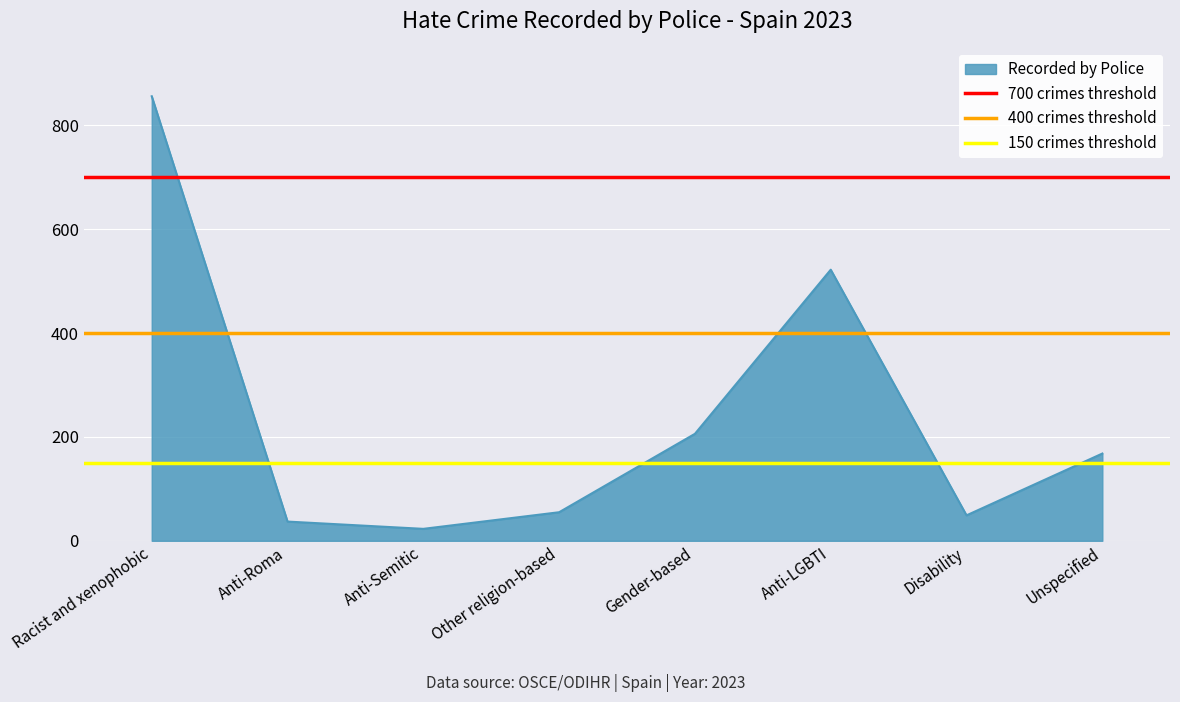

Where is Recorded by Police nearest to the value 439?

Anti-LGBTI